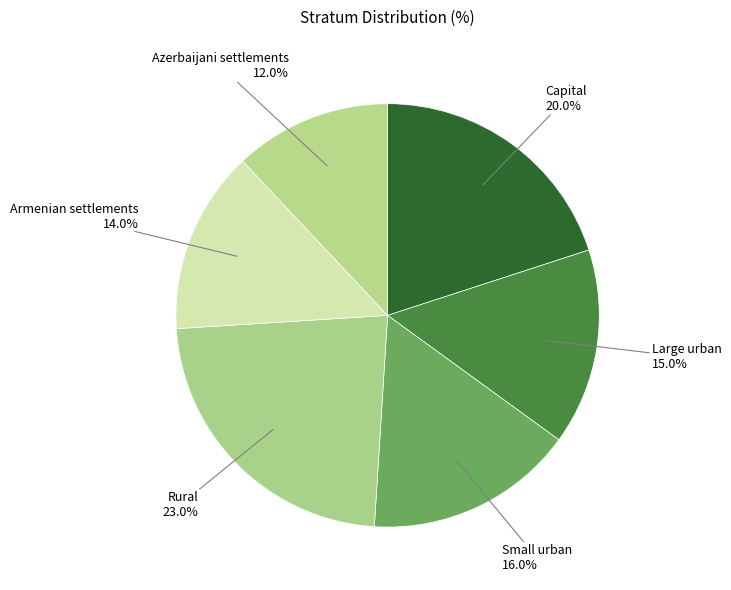

Is it true that Azerbaijani settlements is 12% of the pie?

True